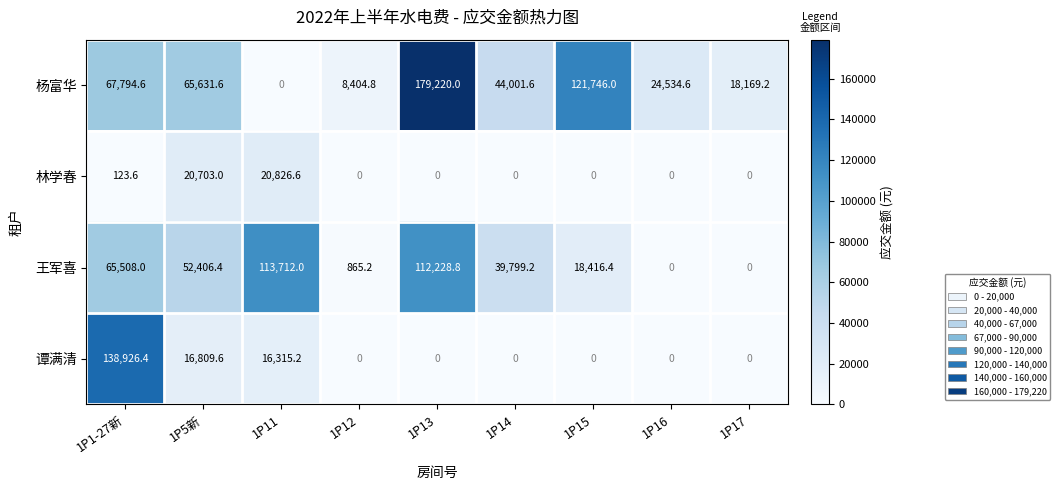

At which category does the chart reach its peak across all series?

1P13